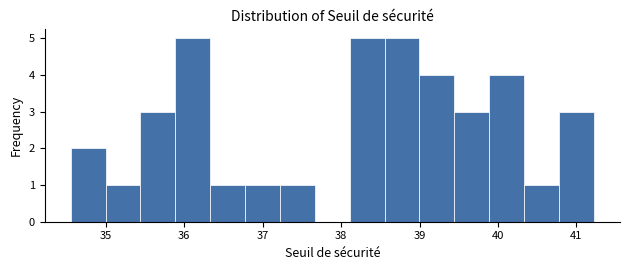

Reading left to right, transcribe this chart: for each bar, give the range it covers on the x-axis and its height. Neither the bar edges nor the heights are printed on the chart, so give them approximately, as read against the axes.

34.6 to 35.0: 2
35.0 to 35.4: 1
35.4 to 35.9: 3
35.9 to 36.3: 5
36.3 to 36.8: 1
36.8 to 37.2: 1
37.2 to 37.7: 1
37.7 to 38.1: 0
38.1 to 38.6: 5
38.6 to 39.0: 5
39.0 to 39.4: 4
39.4 to 39.9: 3
39.9 to 40.3: 4
40.3 to 40.8: 1
40.8 to 41.2: 3